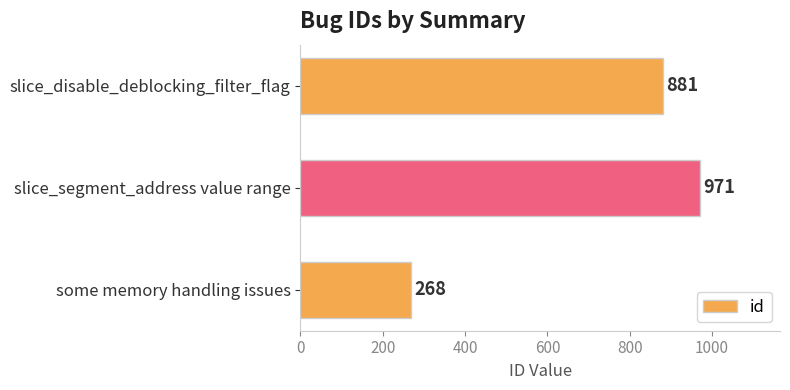

What is the greatest value displayed?

971